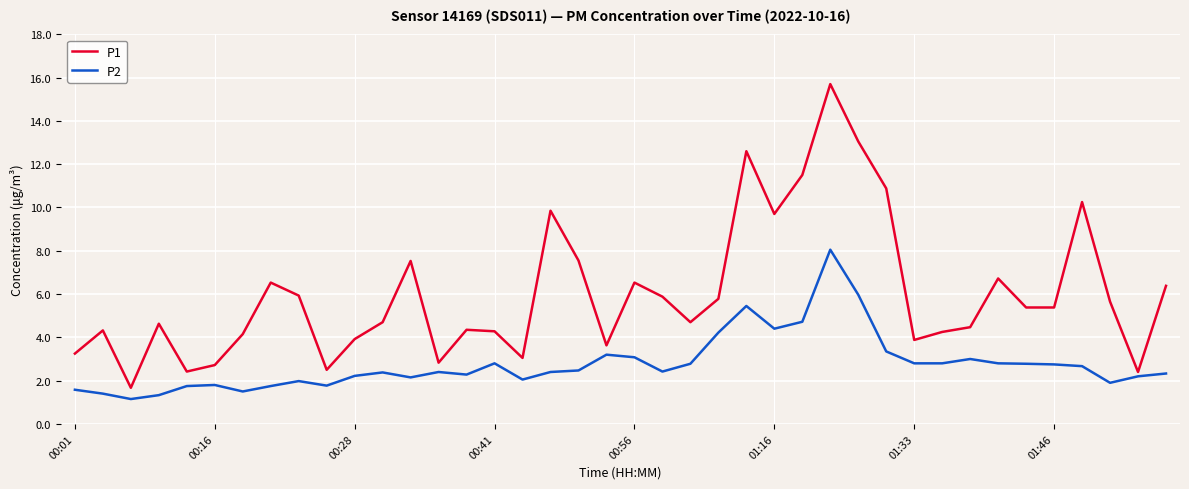

Which series has the largest total across all categories?

P1